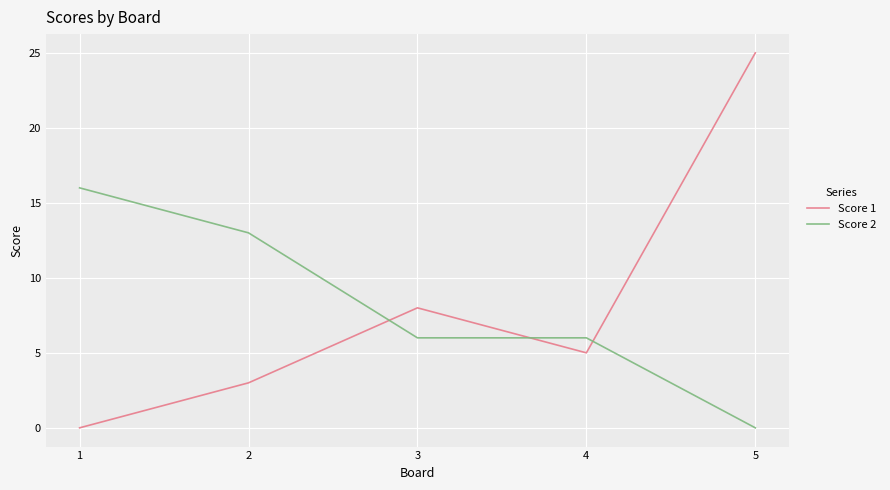

Which series changed the most between 4 and 5?

Score 1